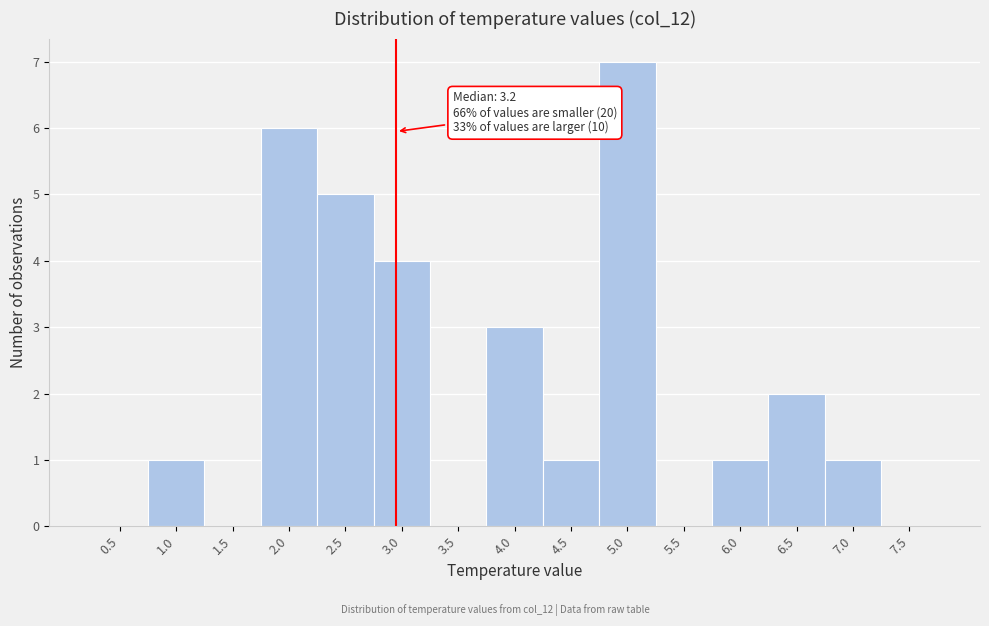

Reading left to right, what are all the values shown in this chart?

0.5=0	1.0=1	1.5=0	2.0=6	2.5=5	3.0=4	3.5=0	4.0=3	4.5=1	5.0=7	5.5=0	6.0=1	6.5=2	7.0=1	7.5=0